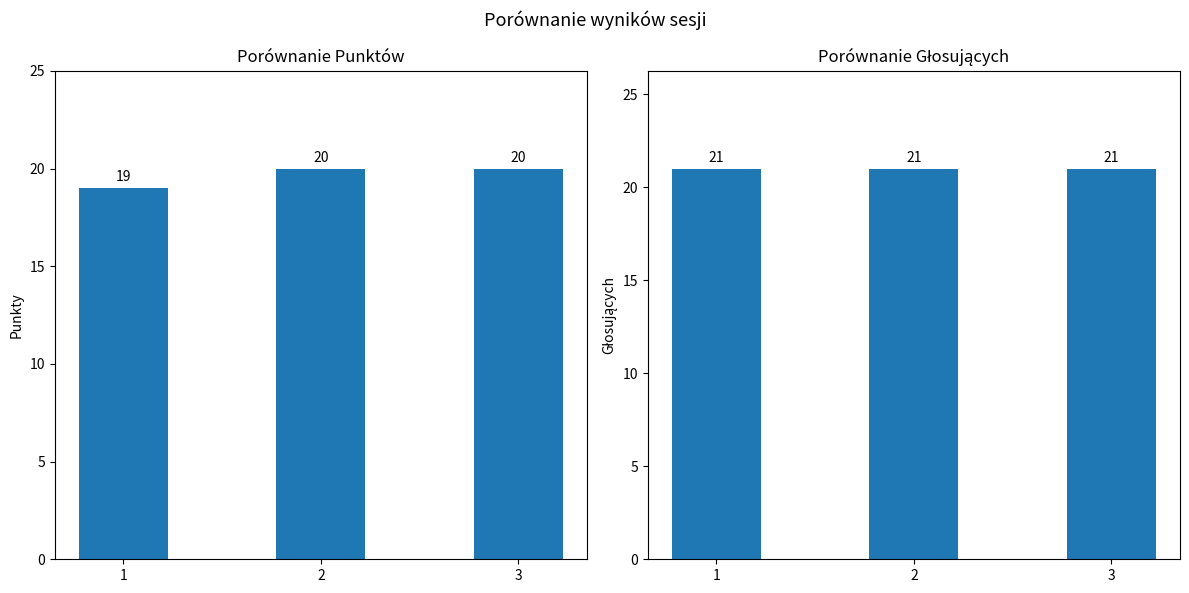

The Punkty series shows 20 at 2. True or false?

True